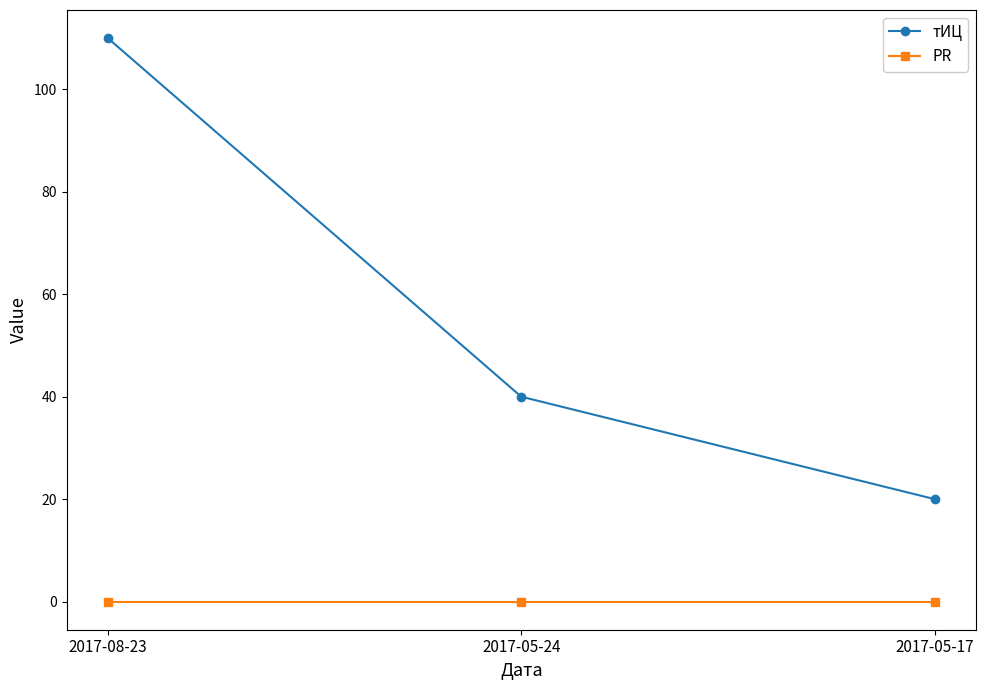

At how many categories does at least one series exceed 42?

1